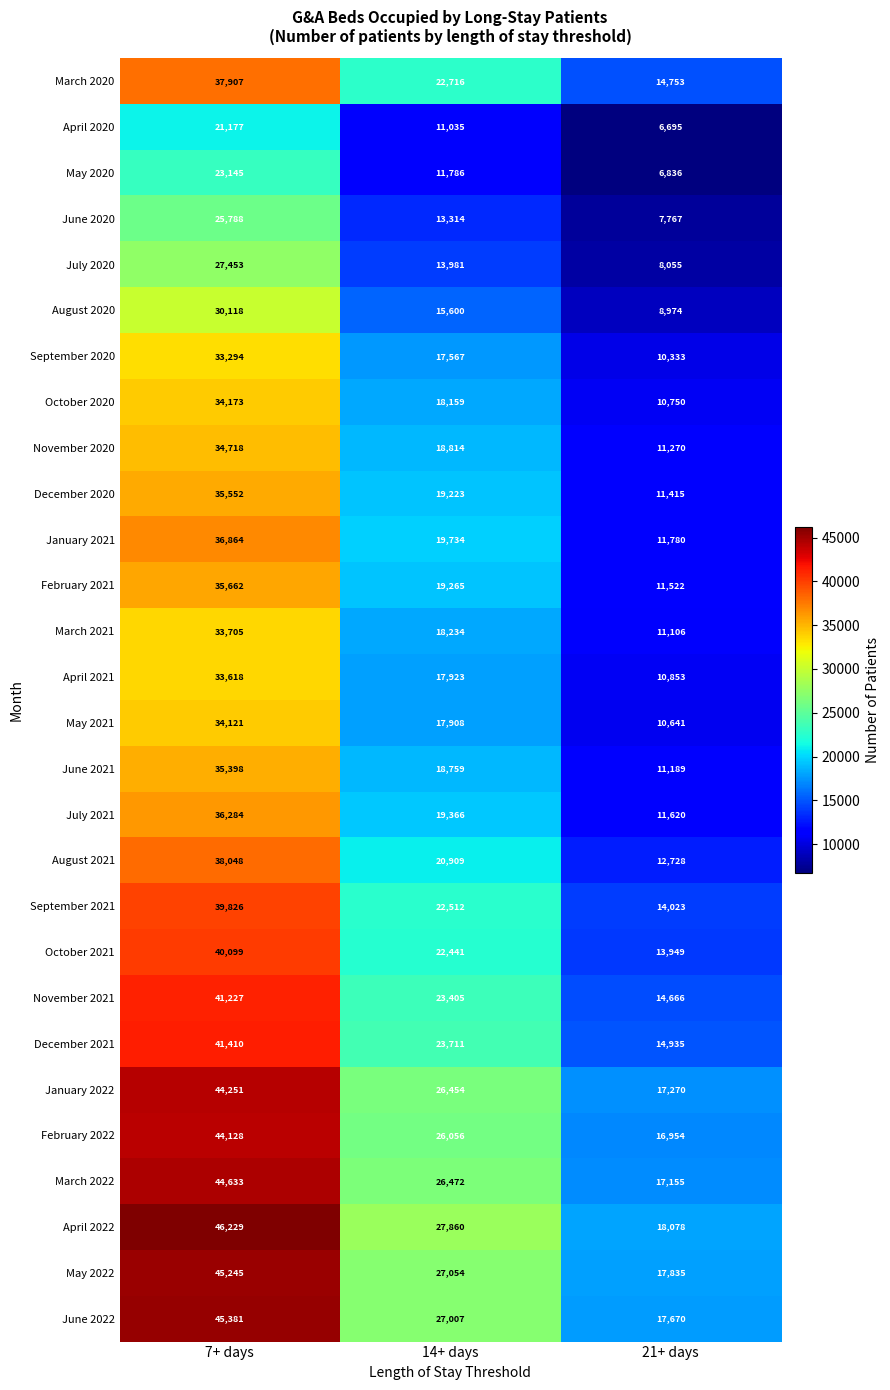

What is the difference between the highest and lowest values at 21+ days?

11383